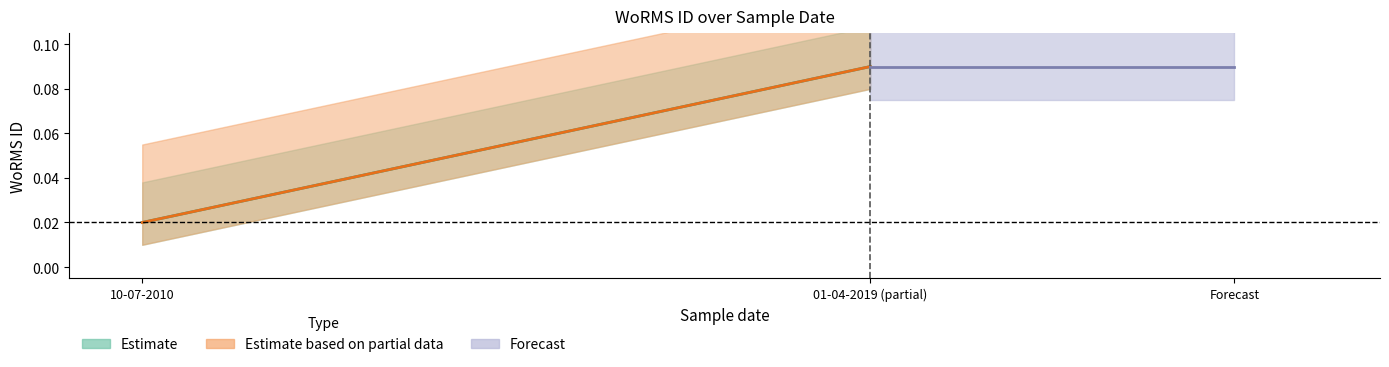

Reading left to right, list all the values displayed in this chart.

Estimate: 0.0	0.1
Estimate based on partial data: 0.0	0.1
Forecast: 0.1	0.1